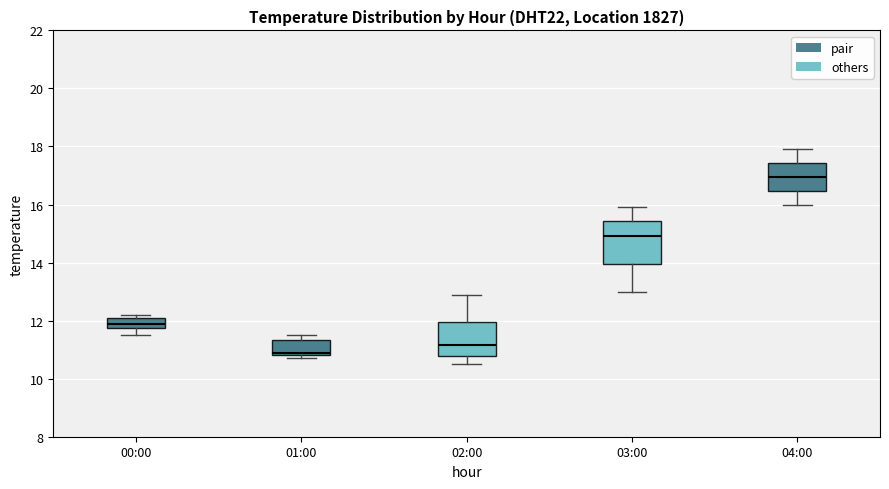

Where is the lower edge of the box for 02:00 on the y-axis? The values are not printed on the chart, so give them approximately, as read against the axis.

10.8